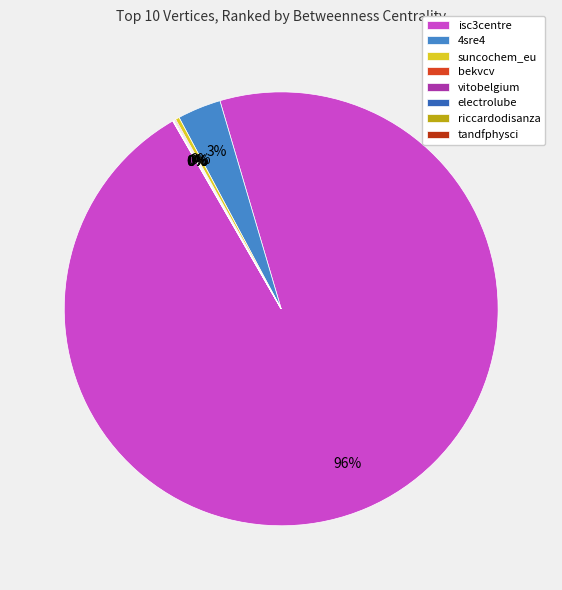

Which slice is the largest?

isc3centre